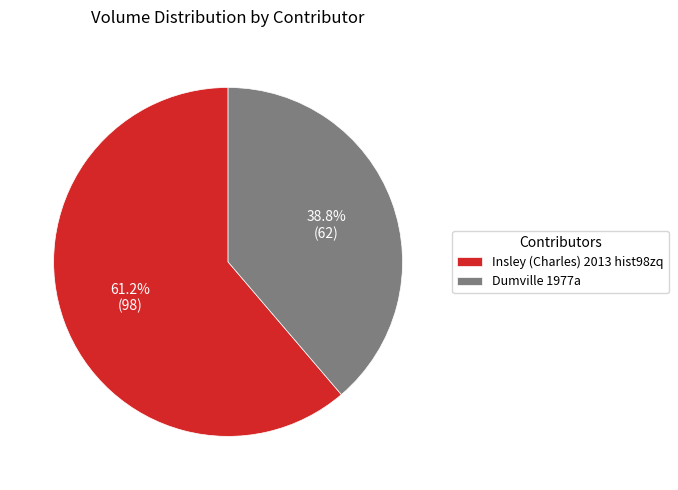

What is the total percentage of Insley (Charles) 2013 hist98zq and Dumville 1977a?

100.0%